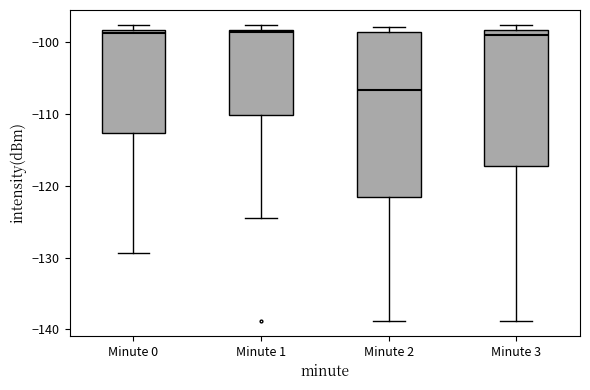

Reading left to right, read every box against the y-axis: the position of its median line, the range the box covers, and the ends of its whiskers. The values are not printed on the chart, so give them approximately, as read against the axis.

Minute 0: median -99, box -113 to -98, whiskers -129 to -98 (just above the box's upper edge)
Minute 1: median -99, box -110 to -98, whiskers -124 to -98 (just above the box's upper edge)
Minute 2: median -107, box -122 to -99, whiskers -139 to -98
Minute 3: median -99, box -117 to -98, whiskers -139 to -98 (just above the box's upper edge)